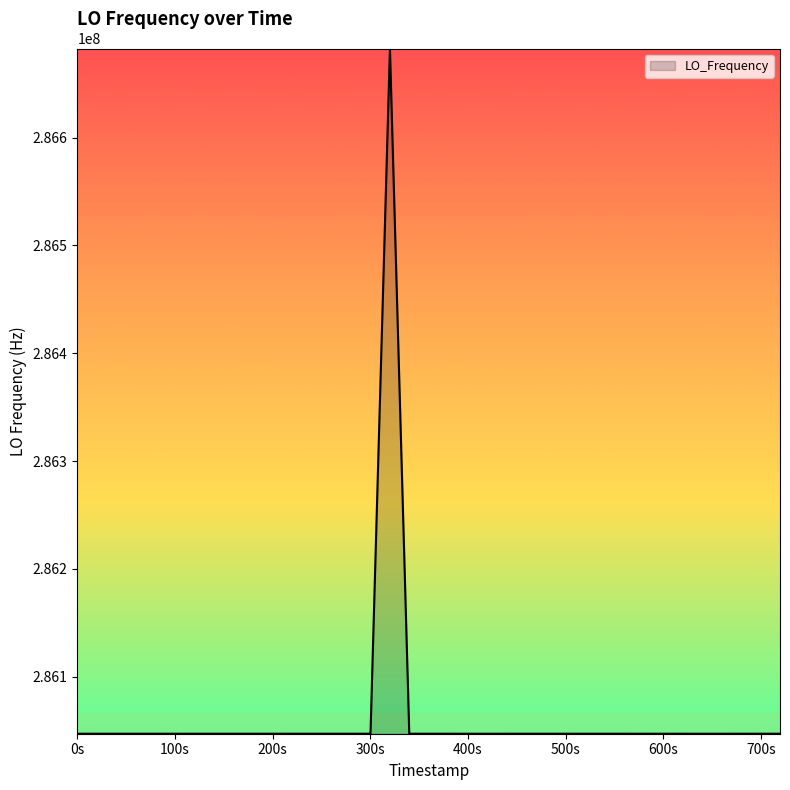

What is the difference between the maximum and minimum values?

635712.2